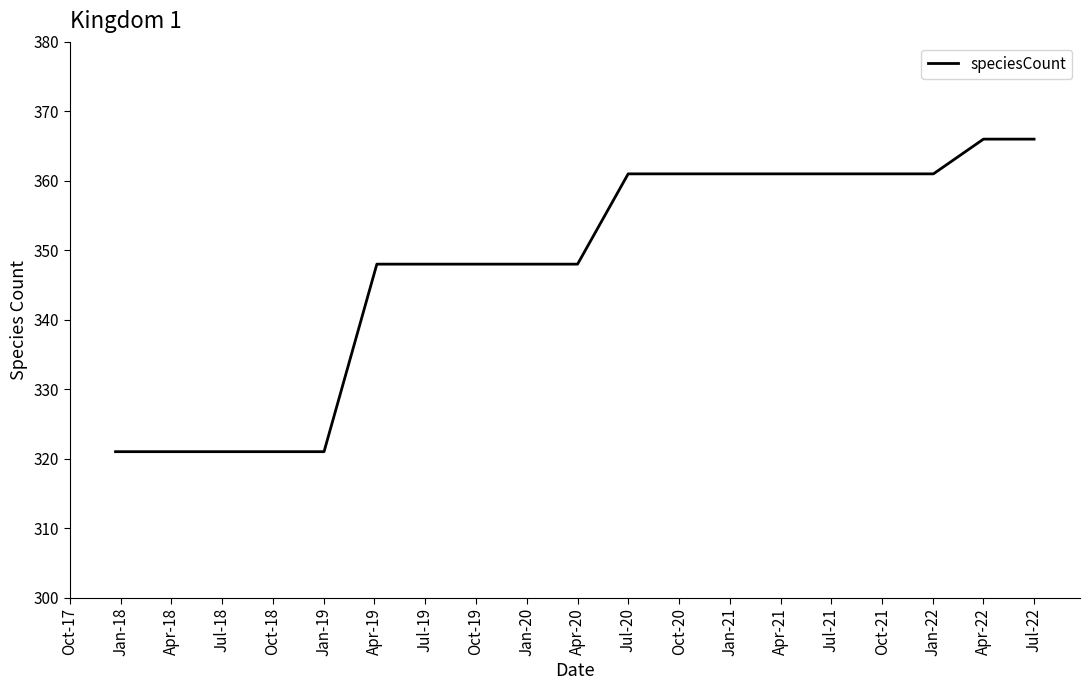

What is the sum of all values?

6604